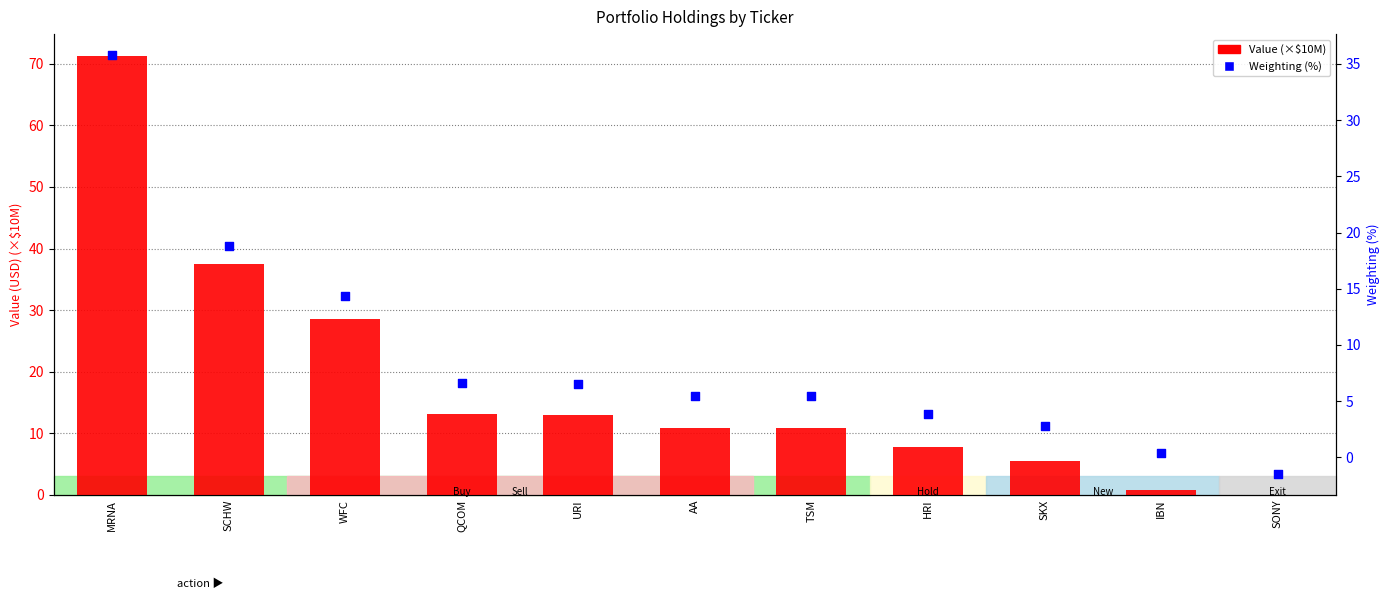

At how many categories does at least one series exceed 21?

3